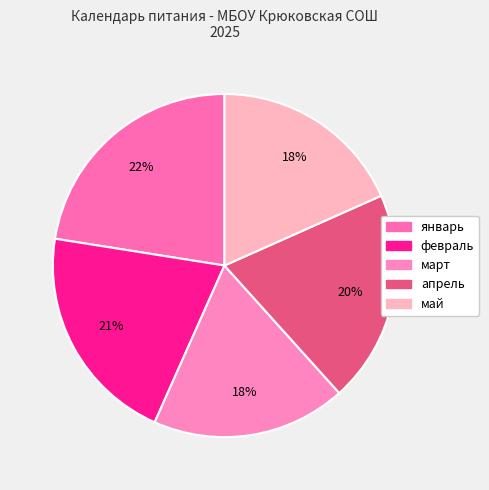

How many slices are in this pie chart?

5